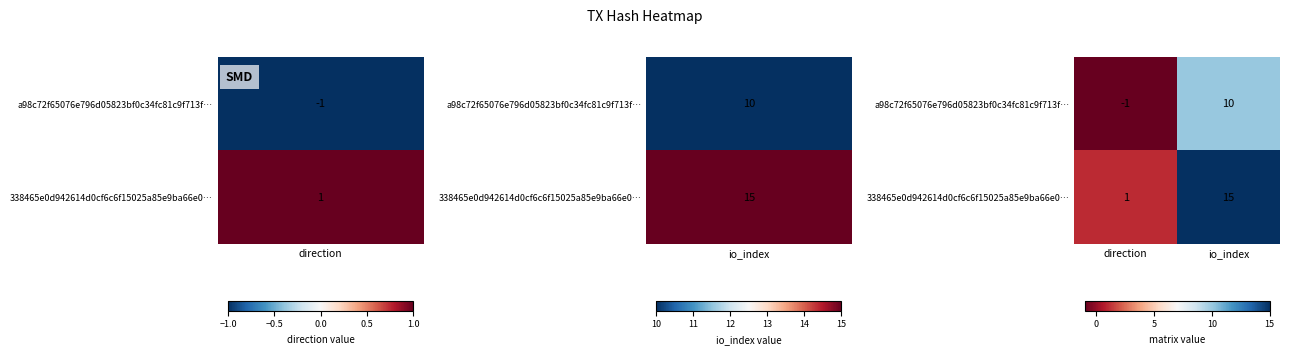

Which series has the largest total across all categories?

338465e0d942614d0cf6c6f15025a85e9ba66e0…